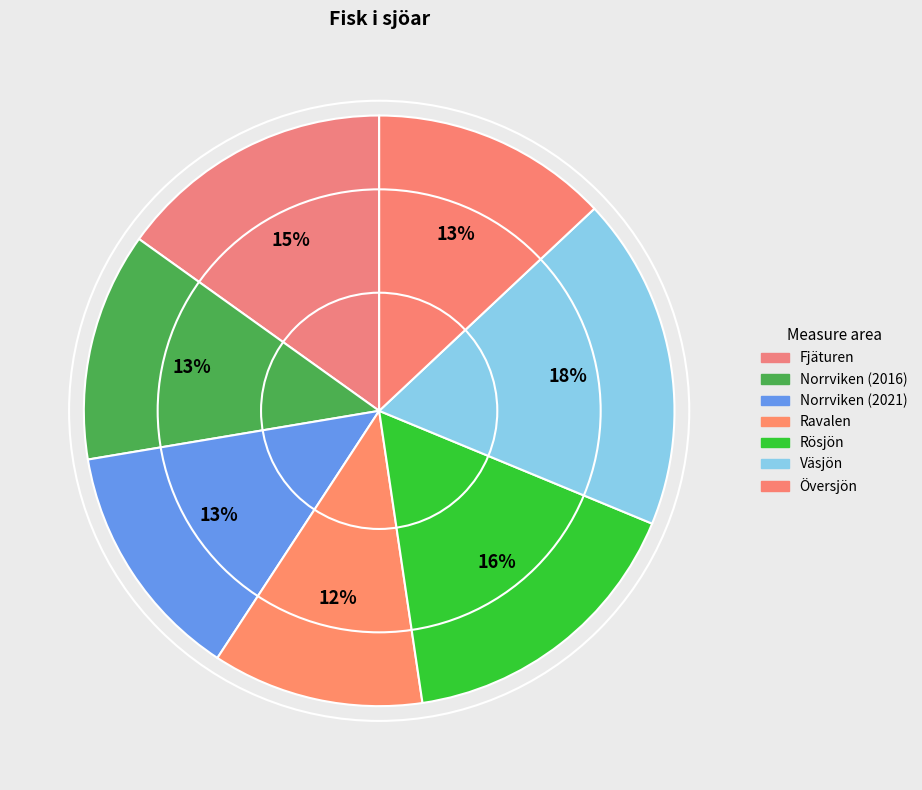

To the nearest percent, what percentage of the pie is Rösjön?

16%